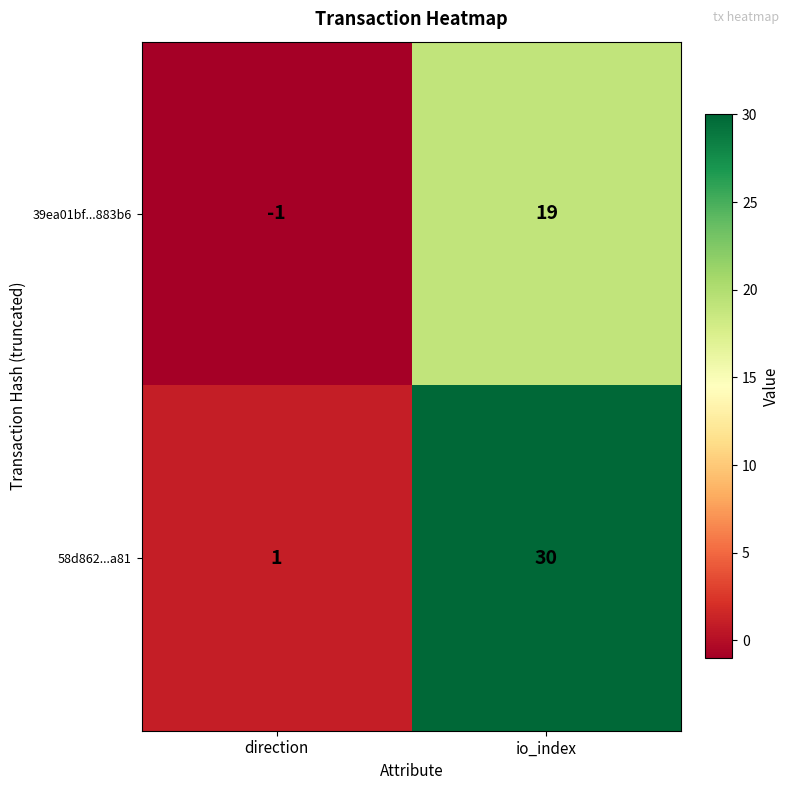

List the series in order of their peak value, highest first.

58d862...a81, 39ea01bf...883b6